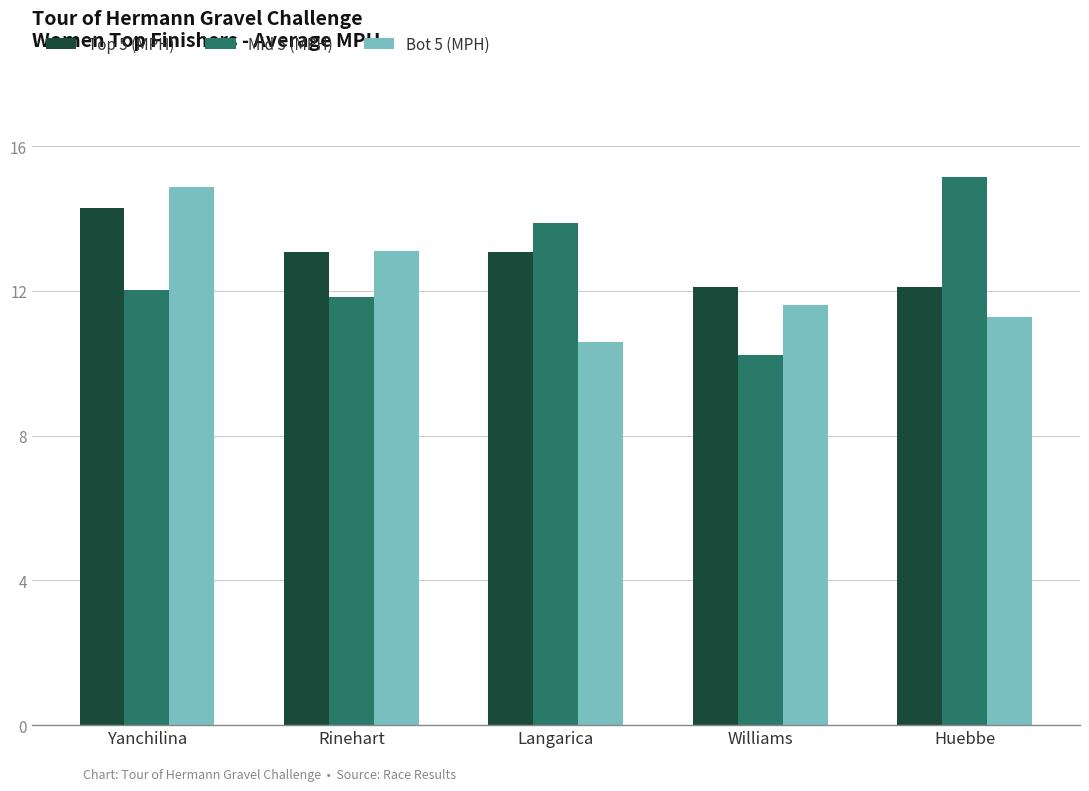

Which series has the largest total across all categories?

Top 5 (MPH)